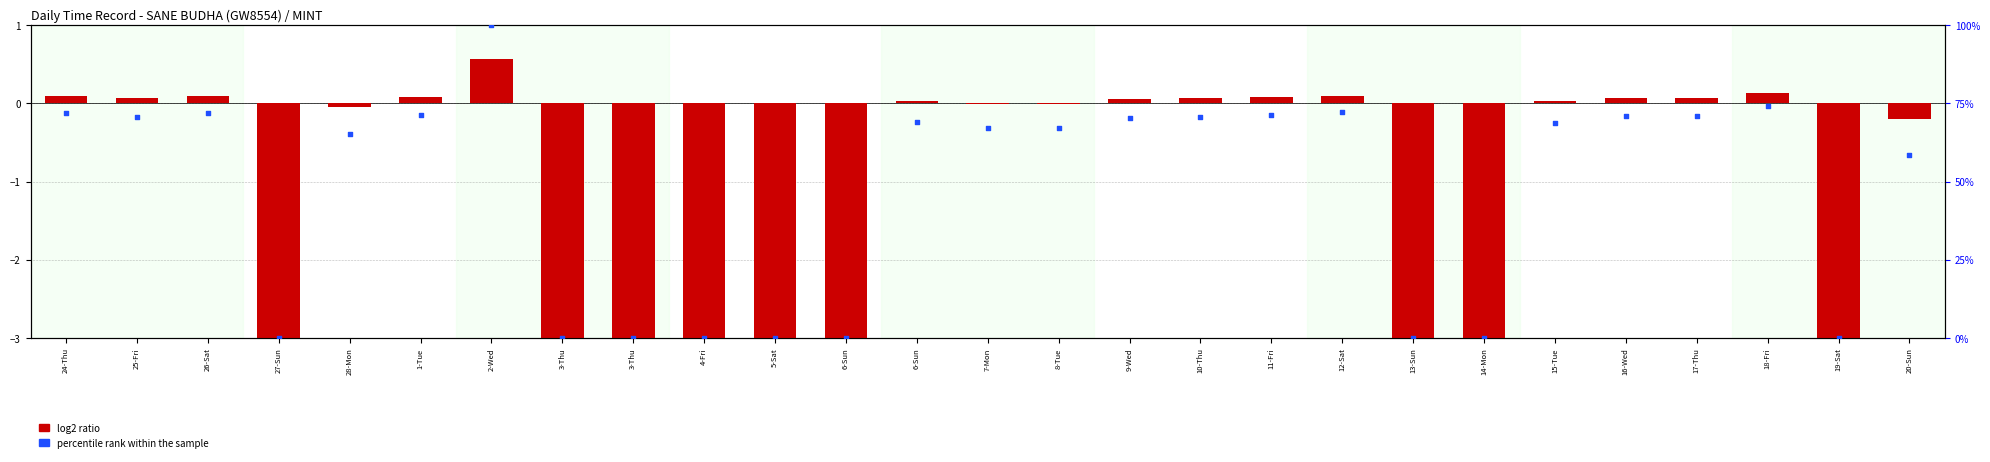

Which series has the largest total across all categories?

percentile rank within the sample